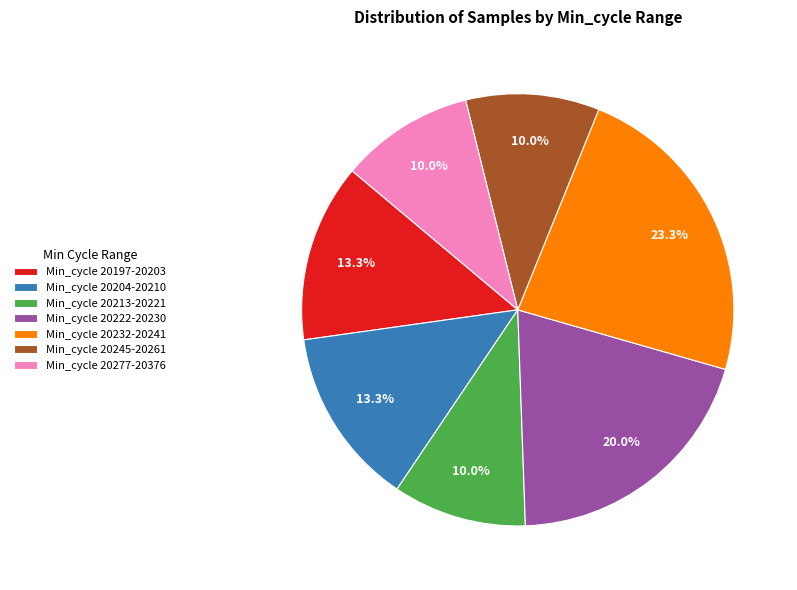

Approximately how many times larger is the value at Min_cycle 20222-20230 compared to Min_cycle 20232-20241?

0.9